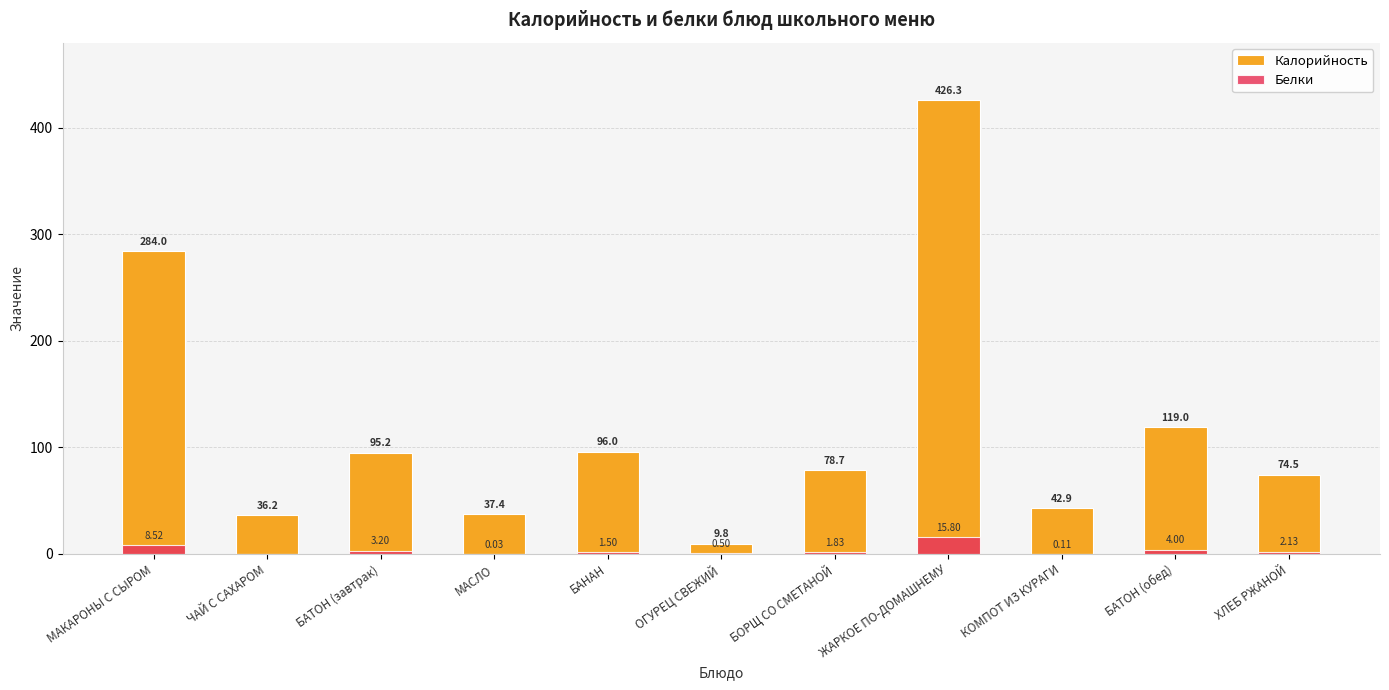

What are all the series names shown in the legend?

Калорийность, Белки